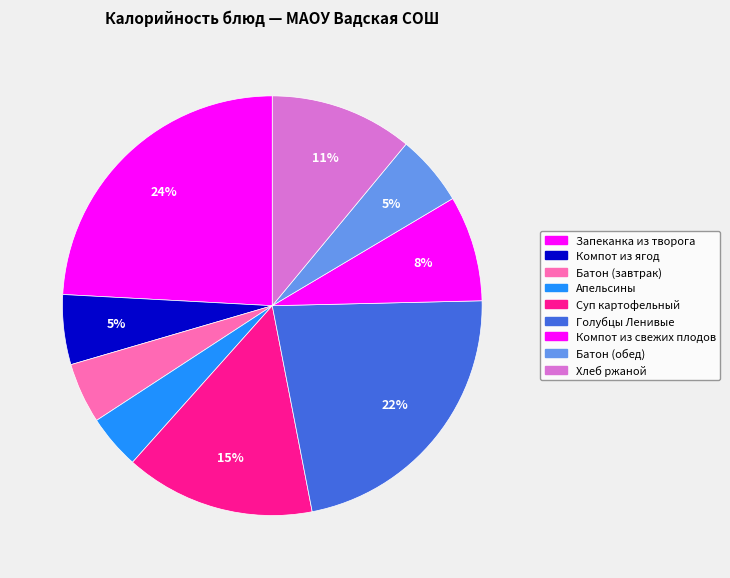

Is it true that Батон (обед) is 1% of the pie?

False